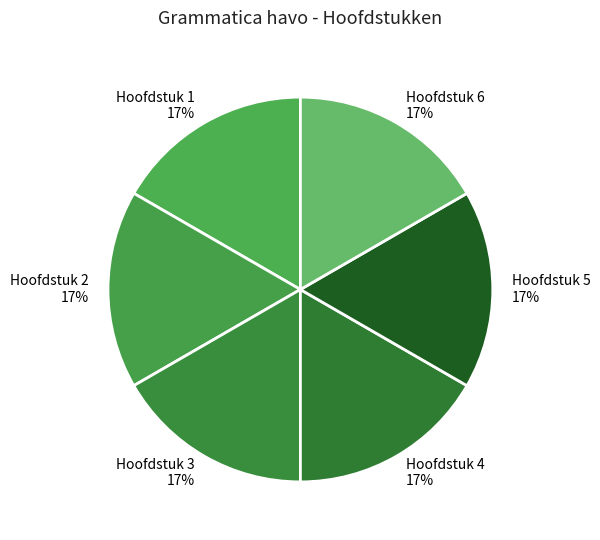

The Hoofdstuk 6 slice represents 27% of the pie. True or false?

False